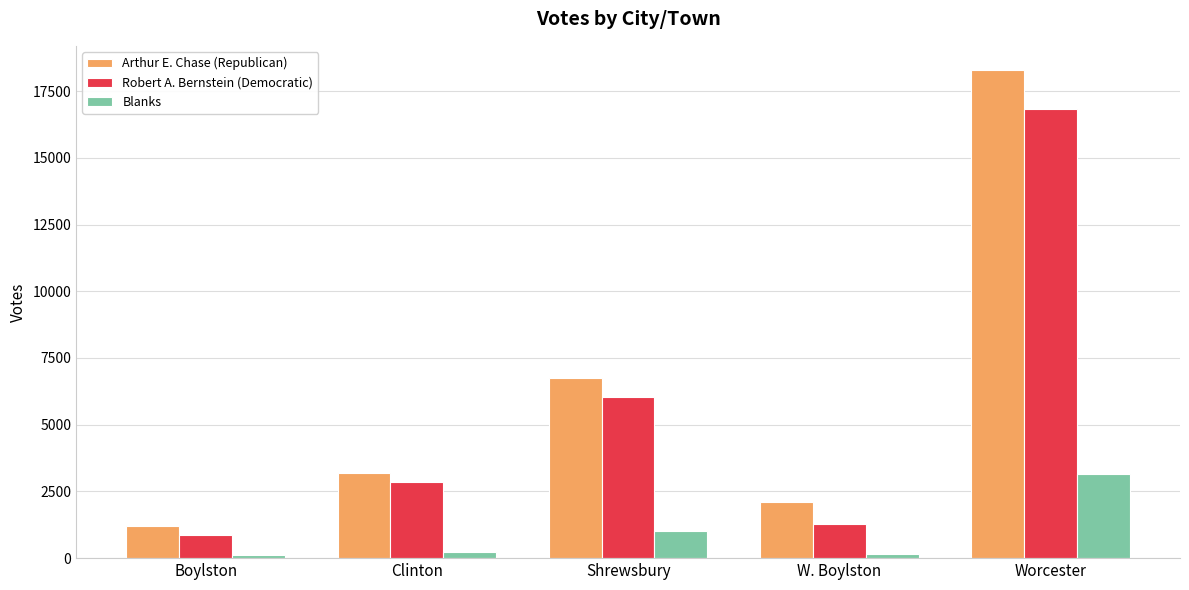

How many data points does each series have?

5